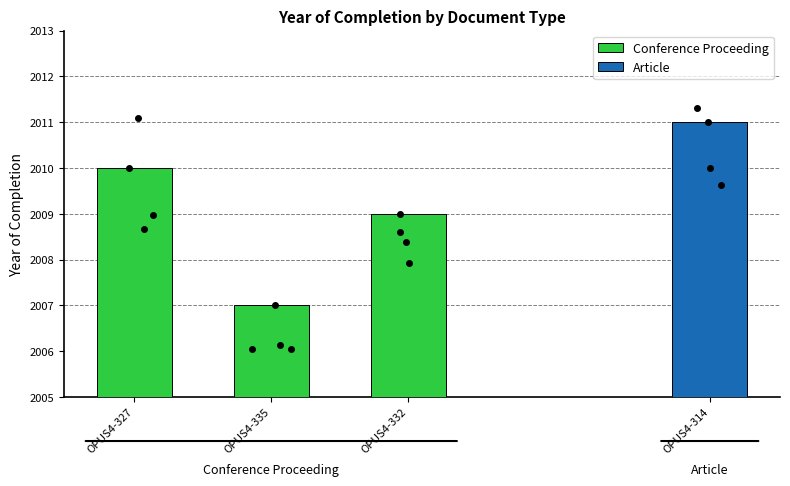

The Conference Proceeding series shows 2007 at OPUS4-335. True or false?

True